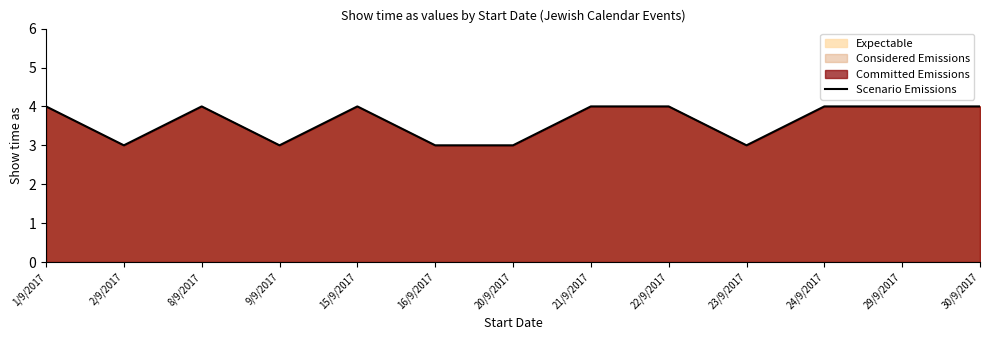

What position from the left is 2/9/2017?

2